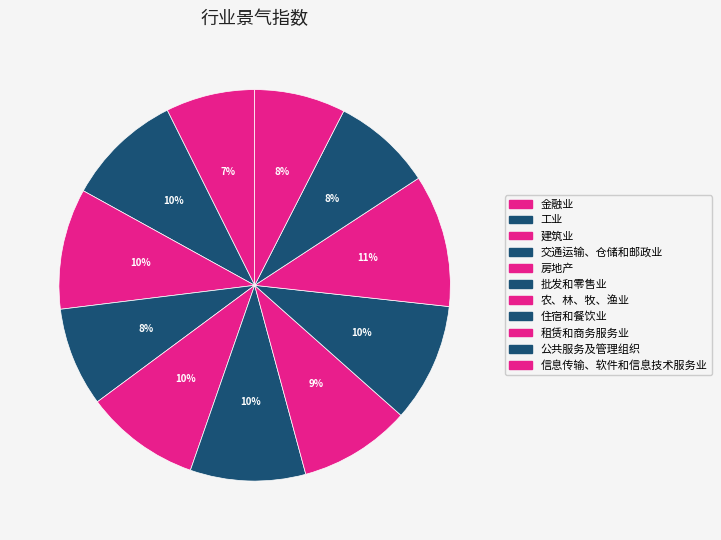

How many slices are in this pie chart?

11